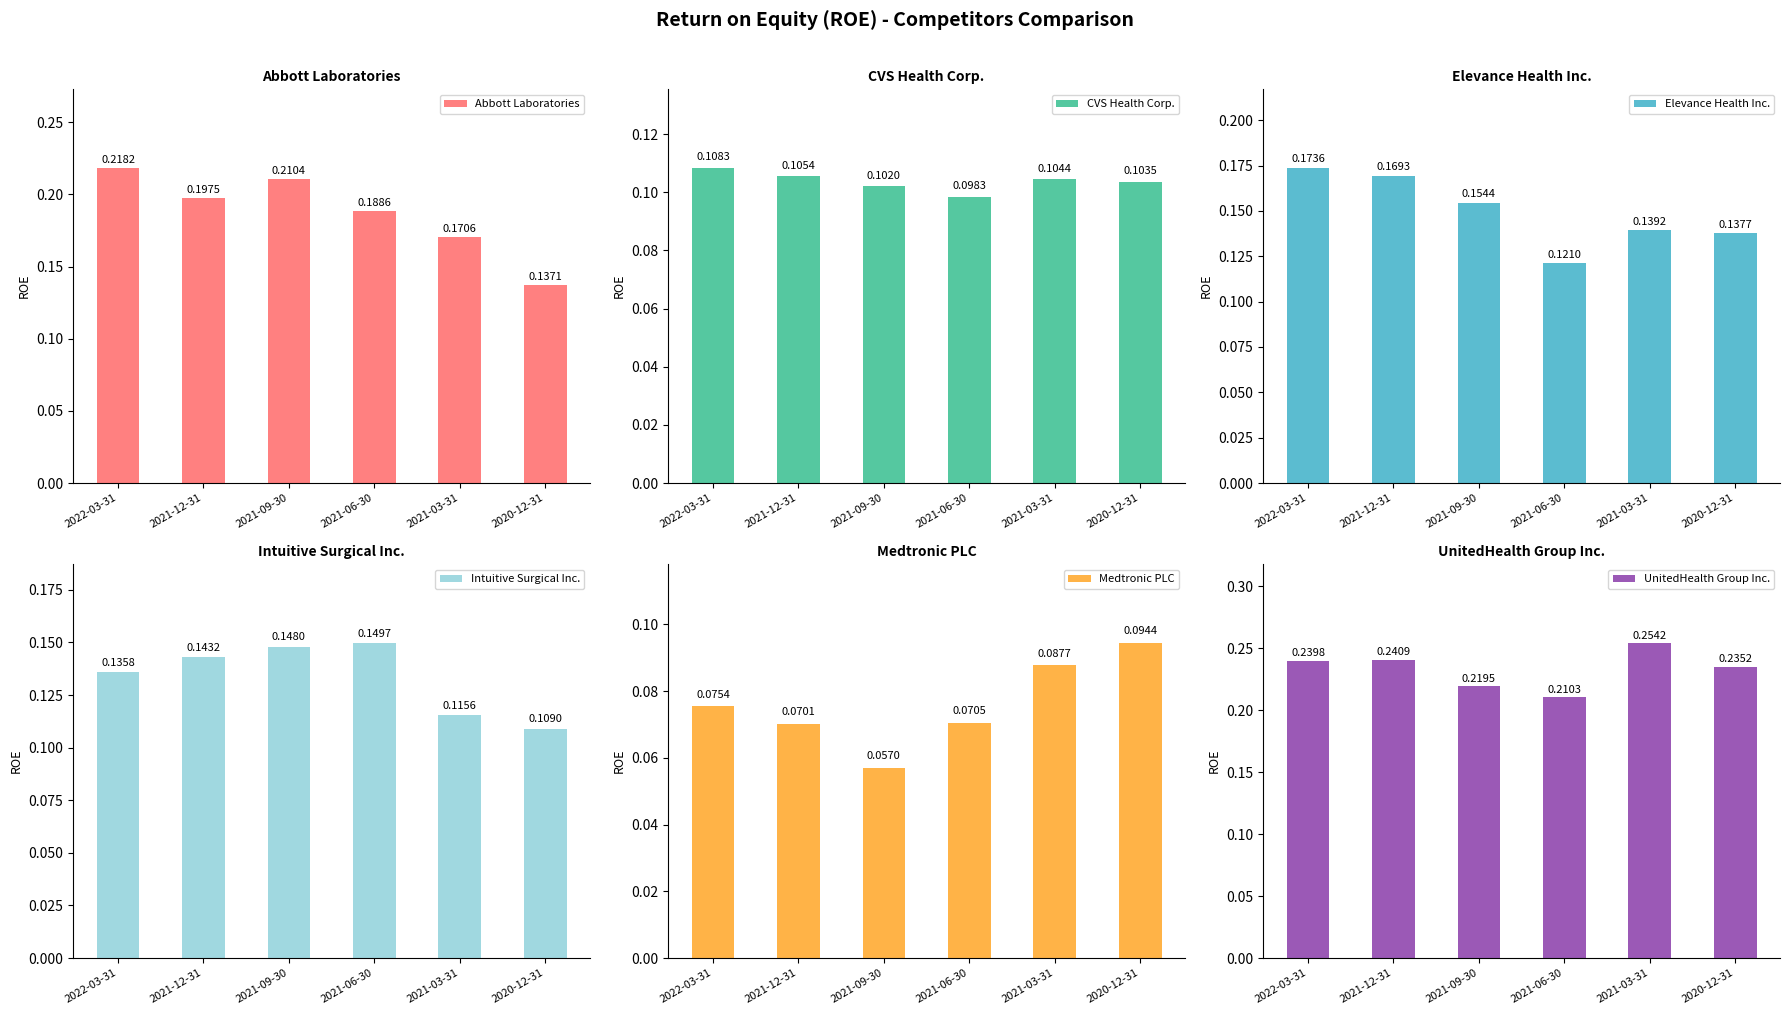

What position from the right is 2022-03-31?

6